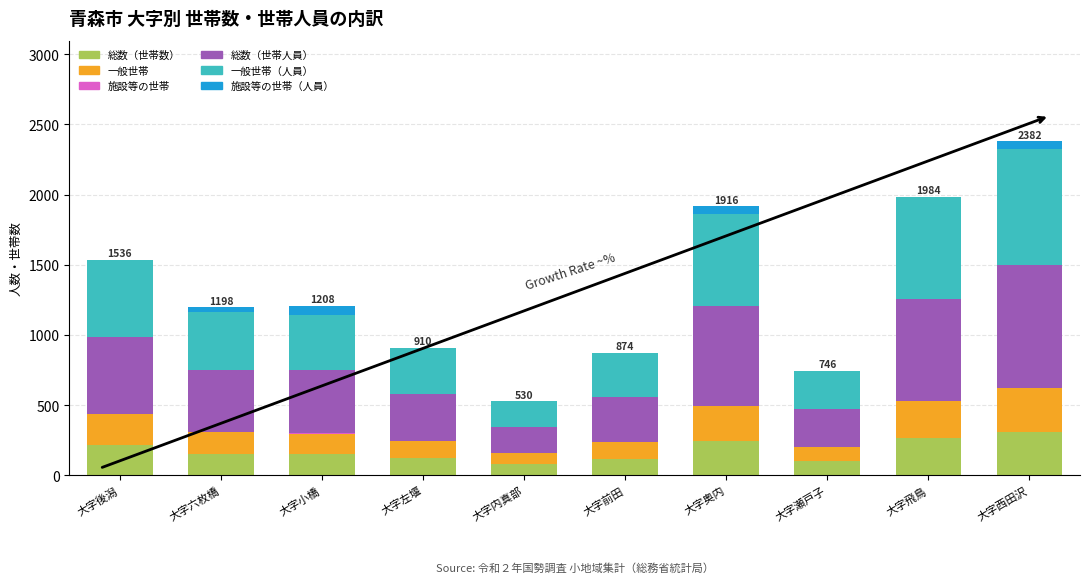

What is the total value across all series at 大字後潟?

1536